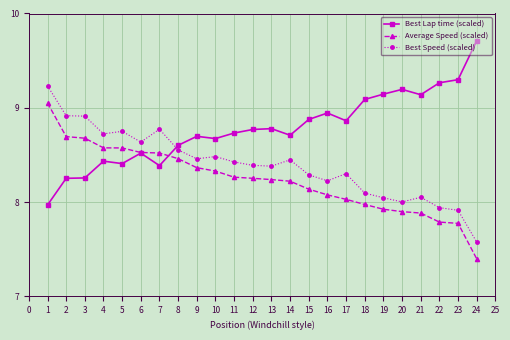

What are all the series names shown in the legend?

Best Lap time (scaled), Average Speed (scaled), Best Speed (scaled)